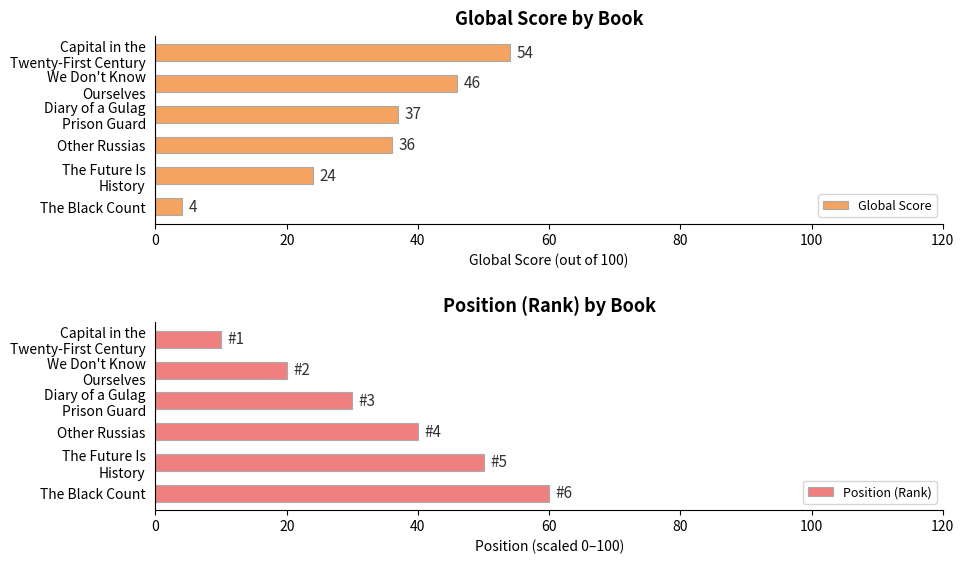

What is the lowest value of the Global Score series?

4